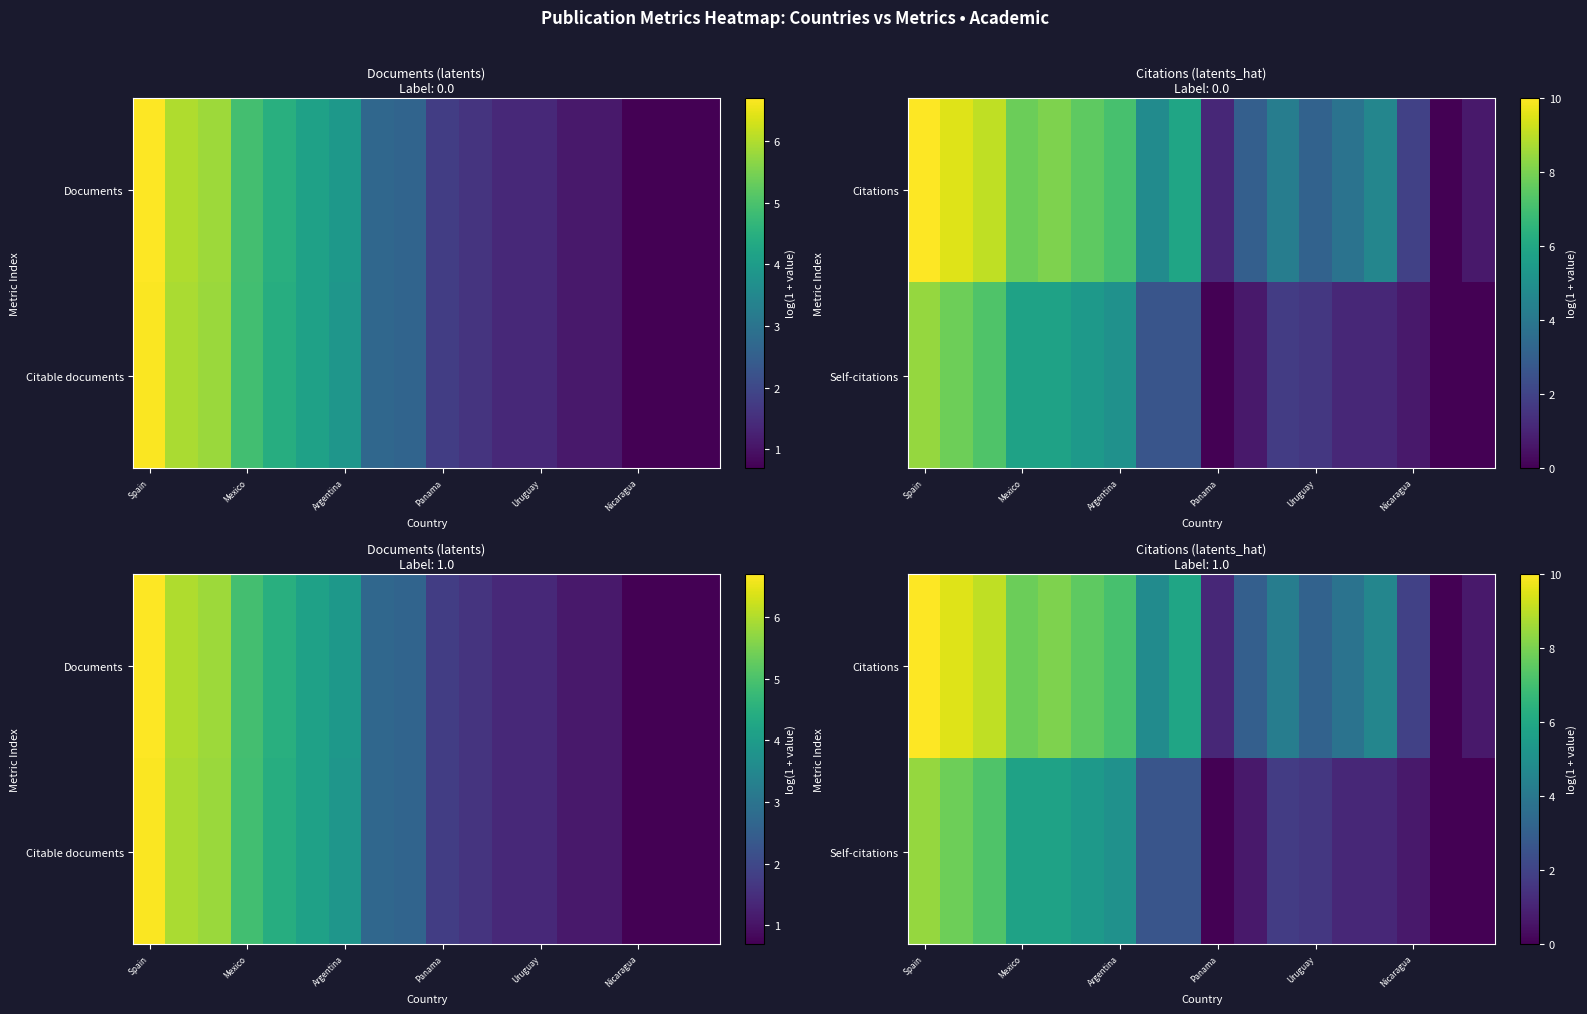

What is the sum of all Citations values?

92.3